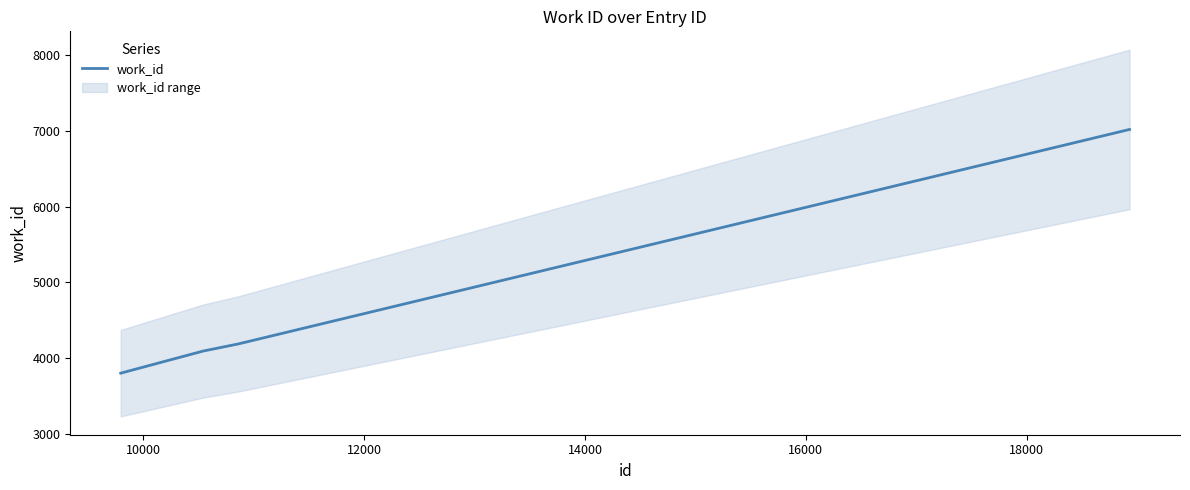

Does the chart have visible grid lines?

No